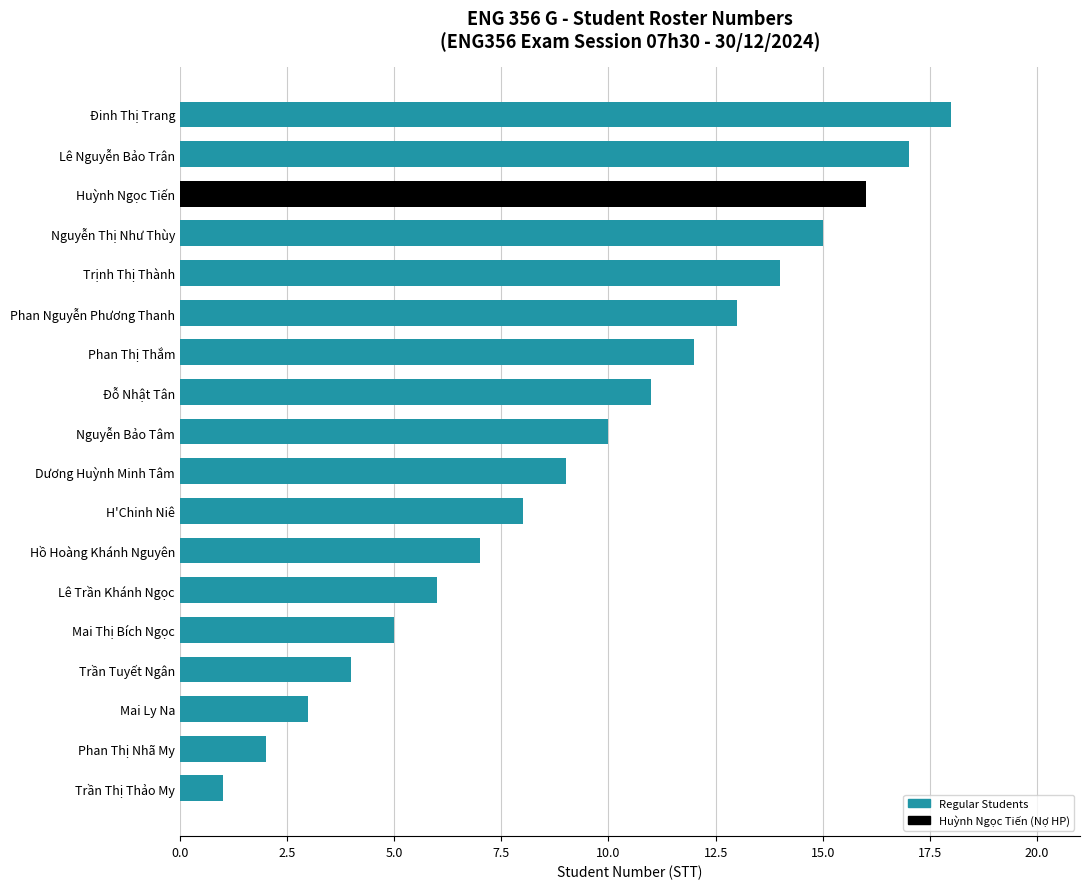

How many categories are shown in the chart?

18